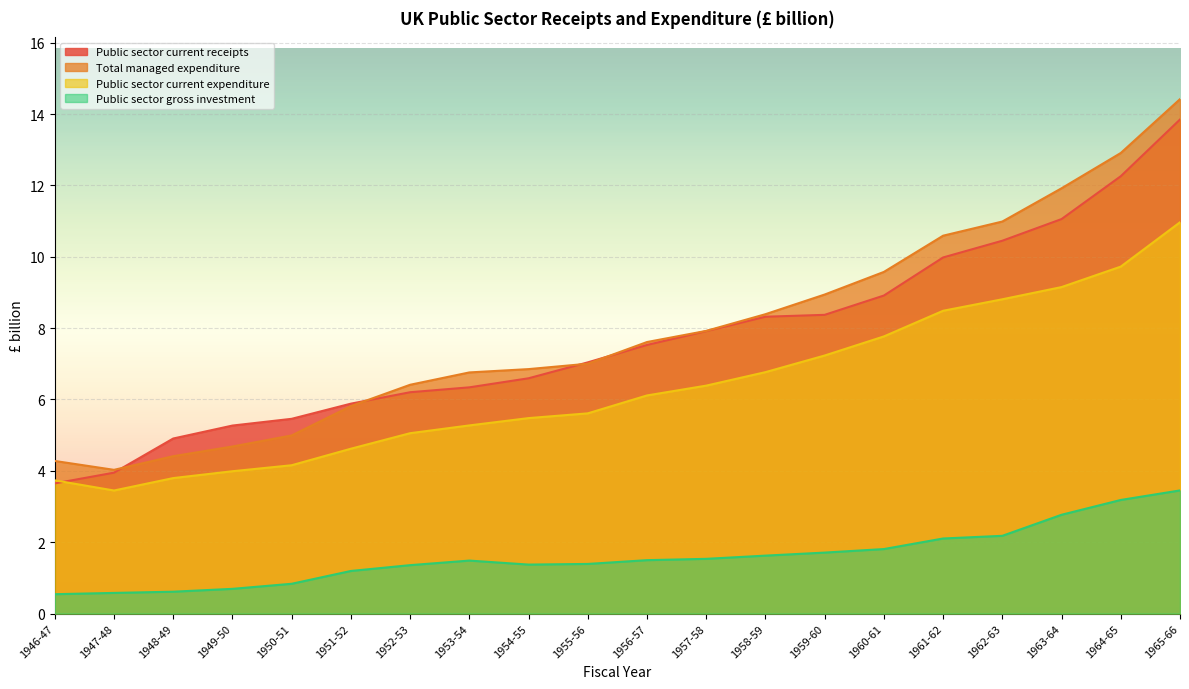

At which label does Public sector current expenditure first exceed 6?

1956-57